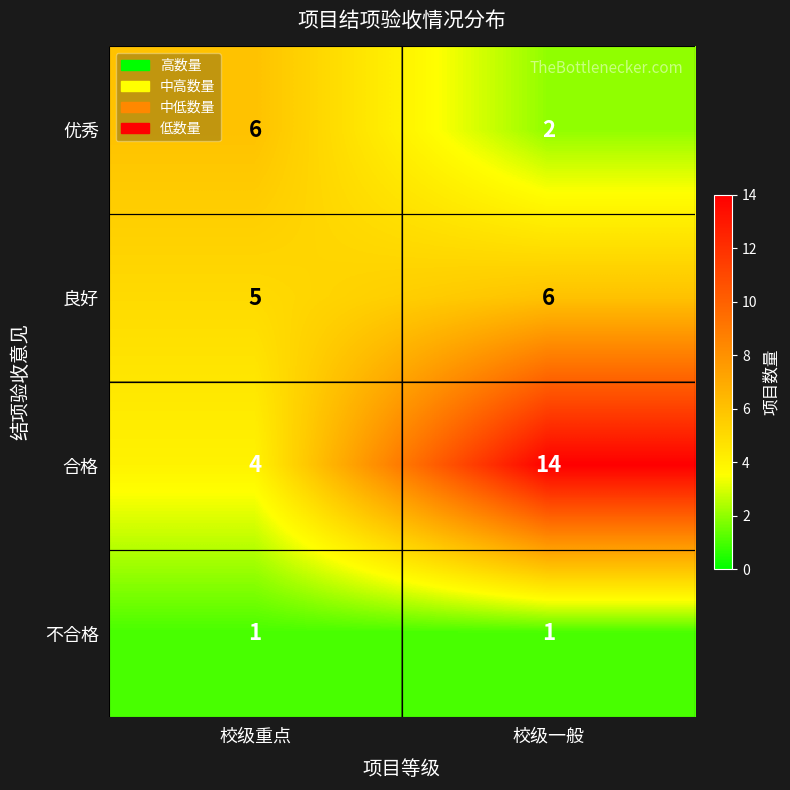

How many series are shown in this chart?

4